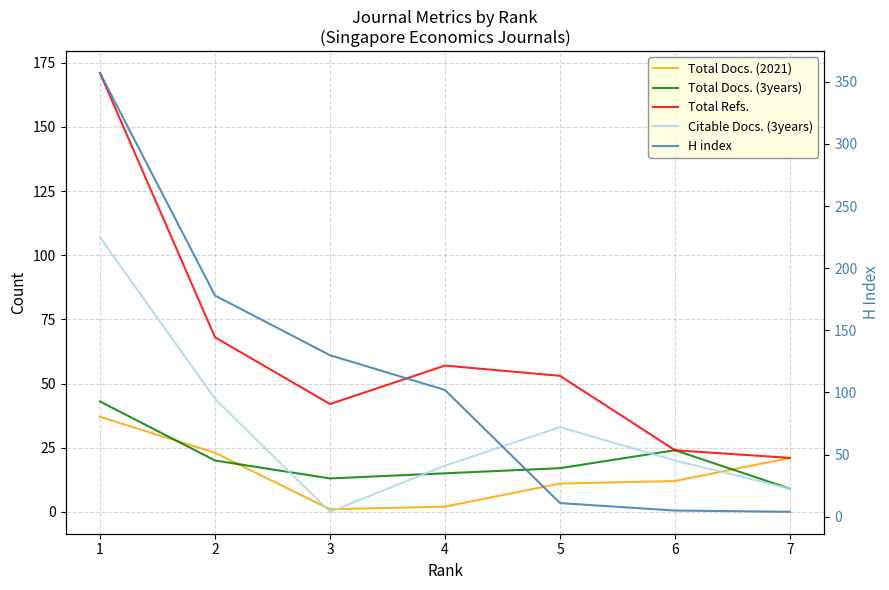

Which has a higher value, 5 or 7?

7